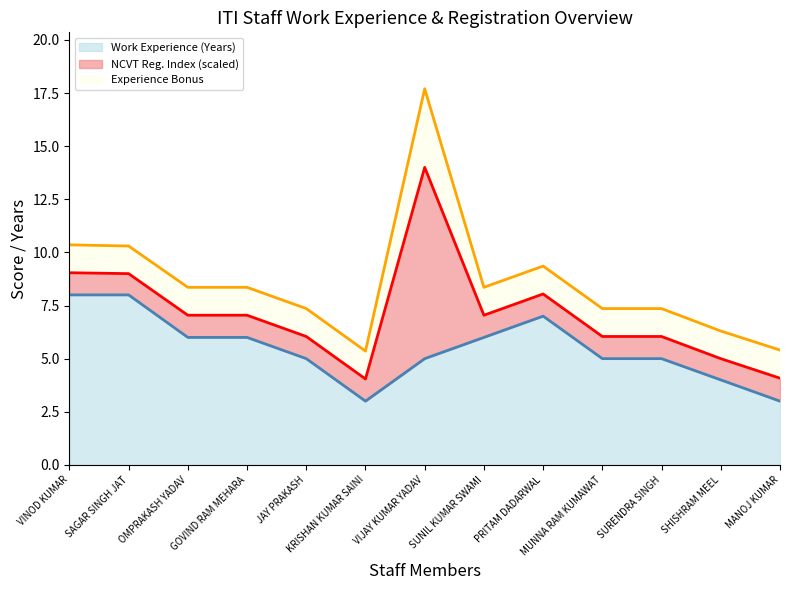

Count the number of values greater than 5.

6